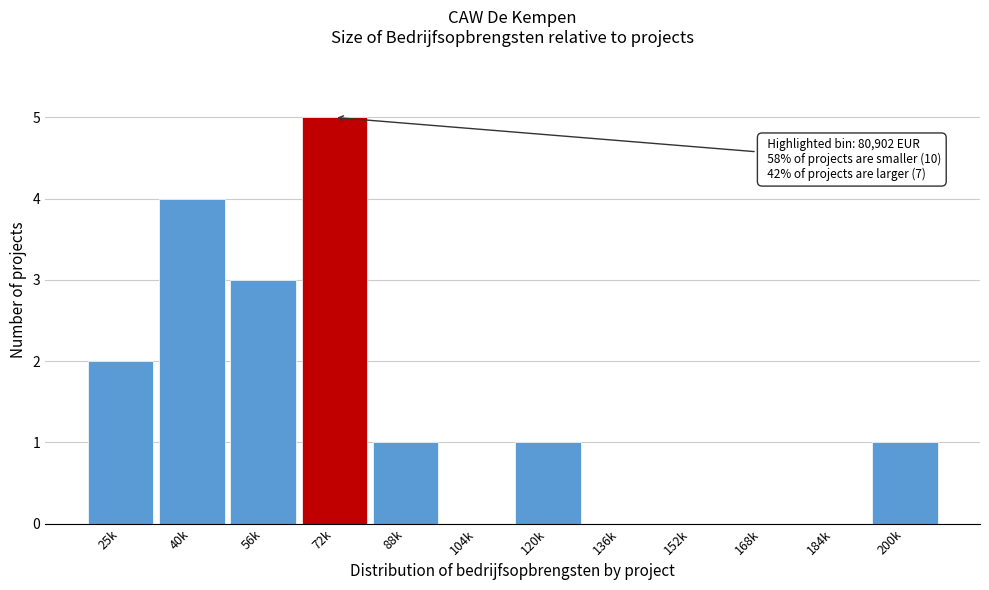

Reading left to right, list all the values displayed in this chart.

25k=2	40k=4	56k=3	72k=5	88k=1	104k=0	120k=1	136k=0	152k=0	168k=0	184k=0	200k=1